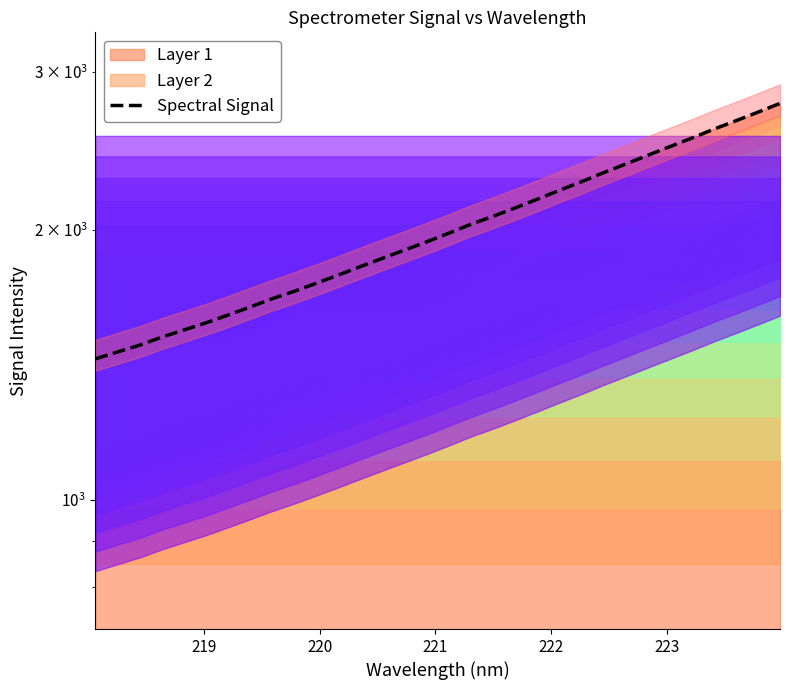

What is the difference between the maximum and minimum values?

1329.9